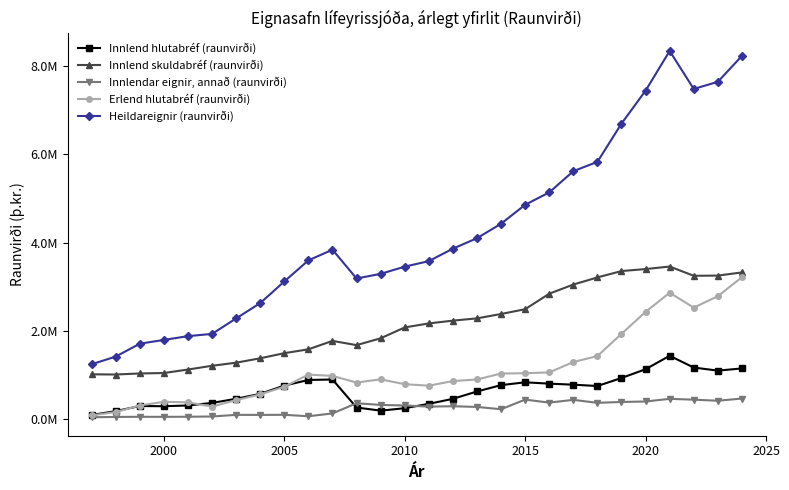

How many interior local valleys does the Innlend skuldabréf (raunvirði) series have?

3